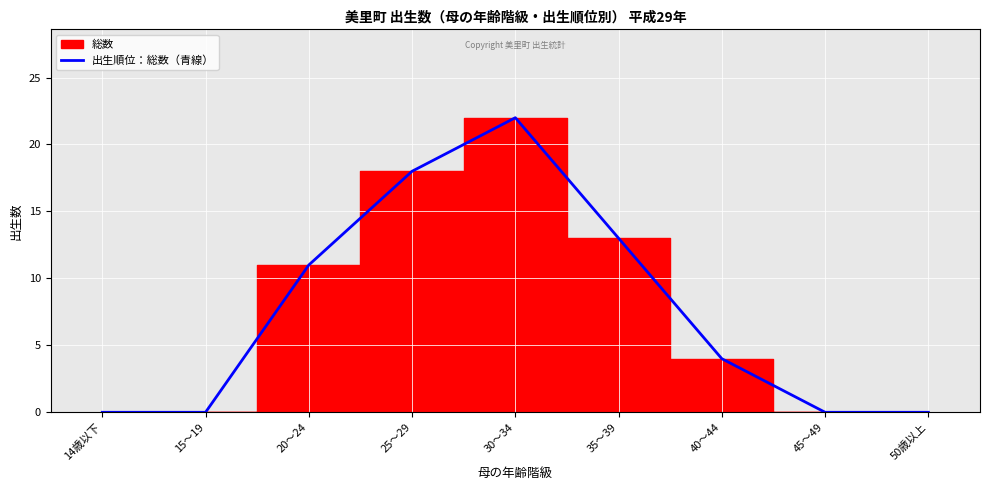

Read the value at 35～39, to the nearest 10.

10